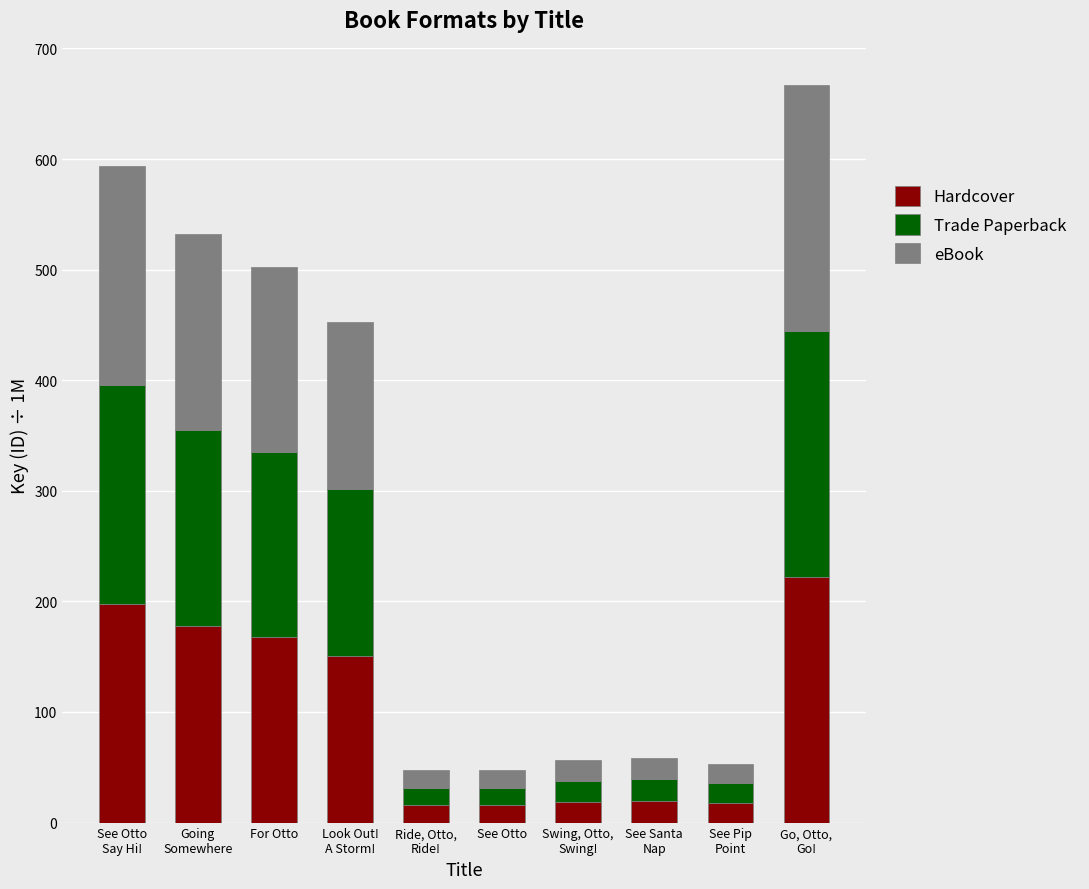

What is the sum of all Hardcover values?

1003.7